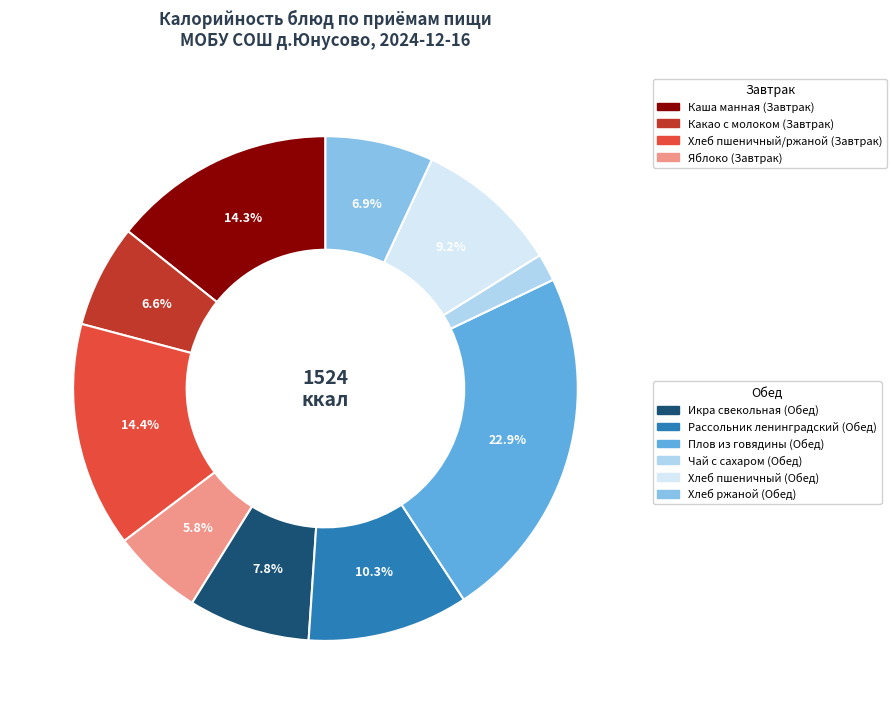

Is there a majority slice in this chart?

No